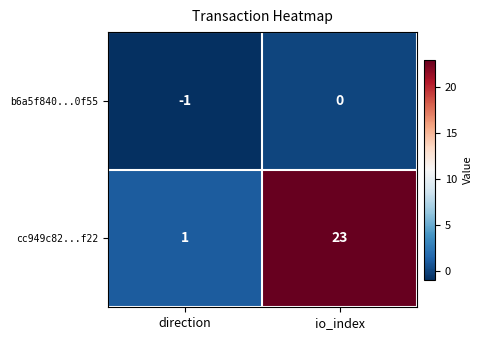

Rank the series by their average value, from lowest to highest.

b6a5f840...0f55, cc949c82...f22